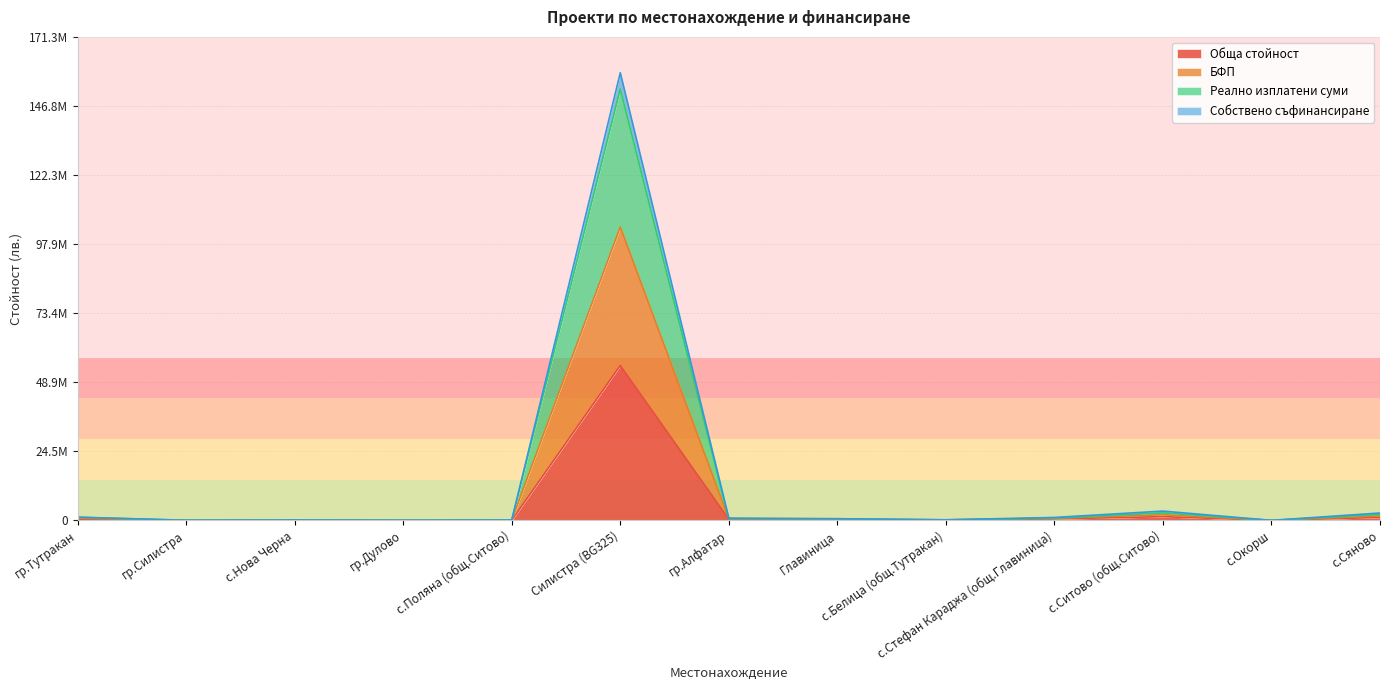

What value does the Собствено съфинансиране series have at гр.Силистра?

30000.0